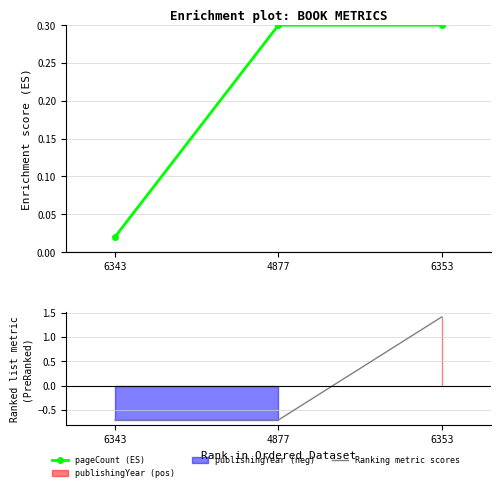

What is the total value across all series at 6343?

-0.7